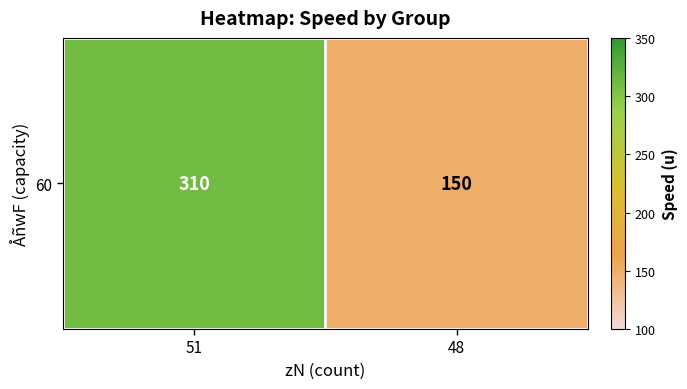

True or false: the data shows 53 at 48.

False